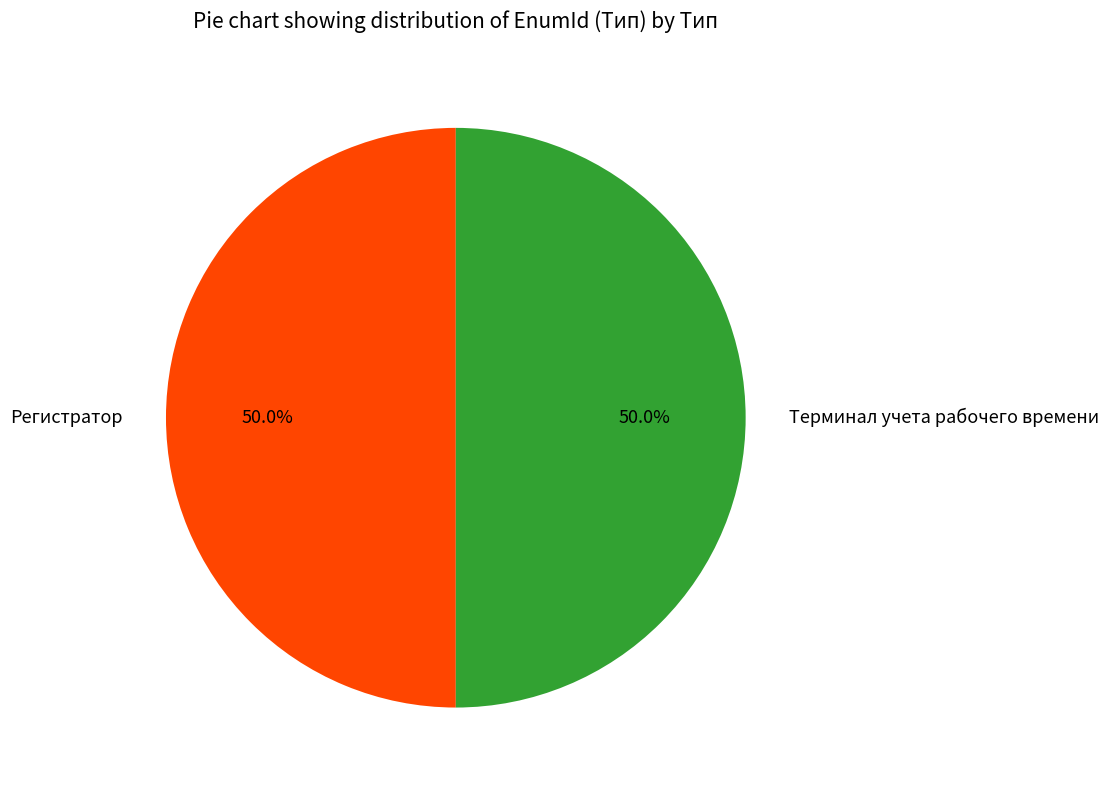

Is it true that Терминал учета рабочего времени is 50% of the pie?

True